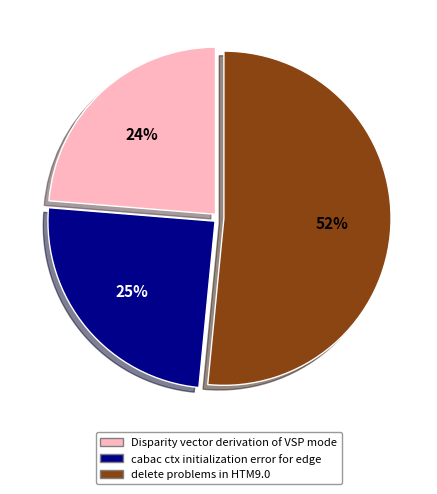

To the nearest percent, what portion does cabac ctx initialization error for edge represent?

25%